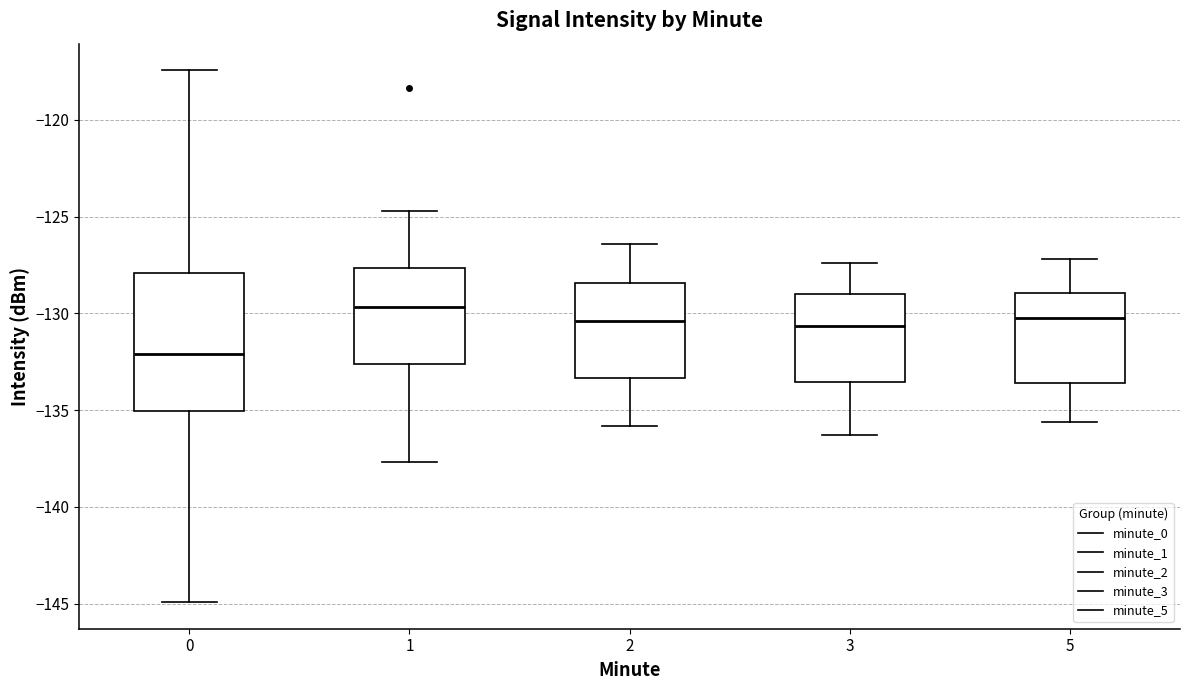

Where does the median line of the box at x = 3 sit on the y-axis? The values are not printed on the chart, so give them approximately, as read against the axis.

-130.5